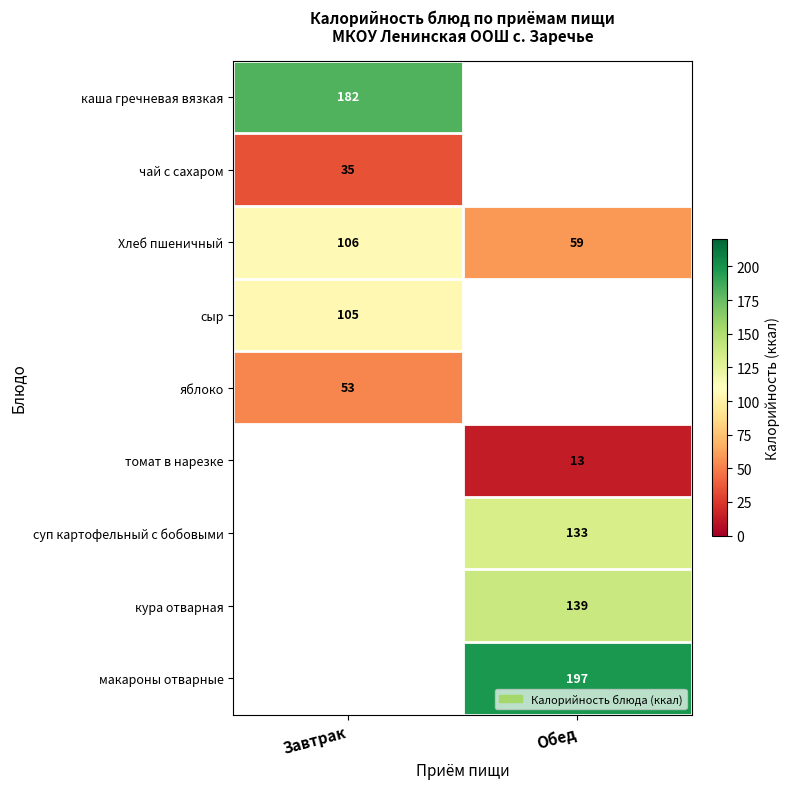

The макароны отварные series shows 197 at Обед. True or false?

True